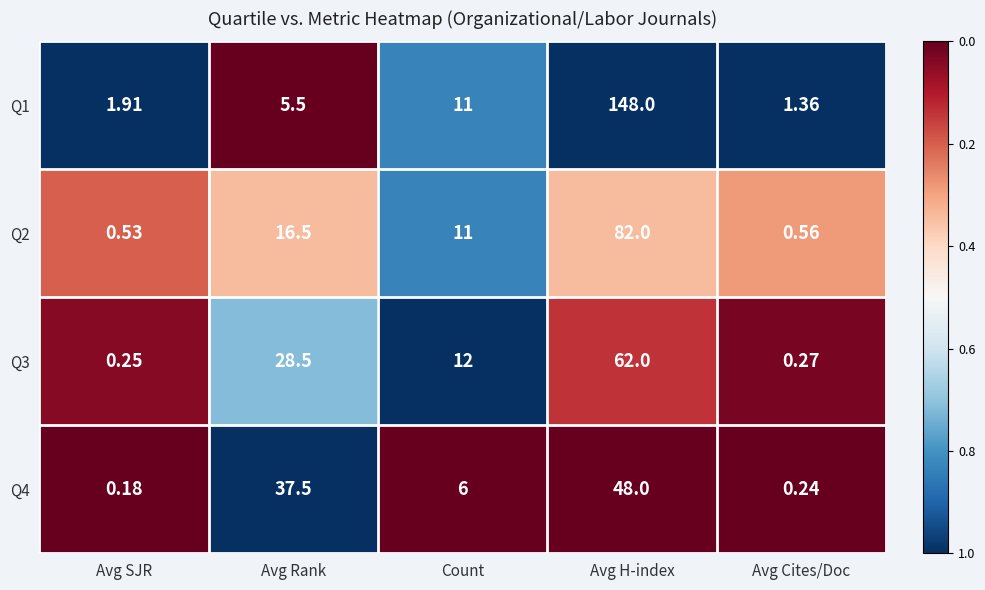

At which category is the sum across all series the highest?

Avg H-index